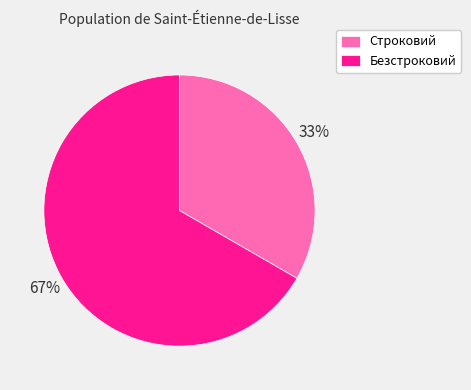

Rank the categories by value from lowest to highest.

Строковий, Безстроковий